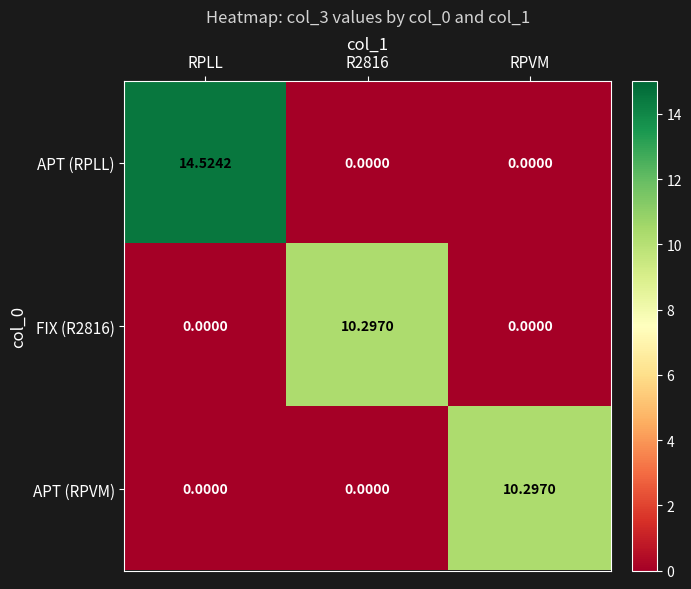

Is the value of APT (RPLL) at RPVM greater than the value of FIX (R2816) at R2816?

No